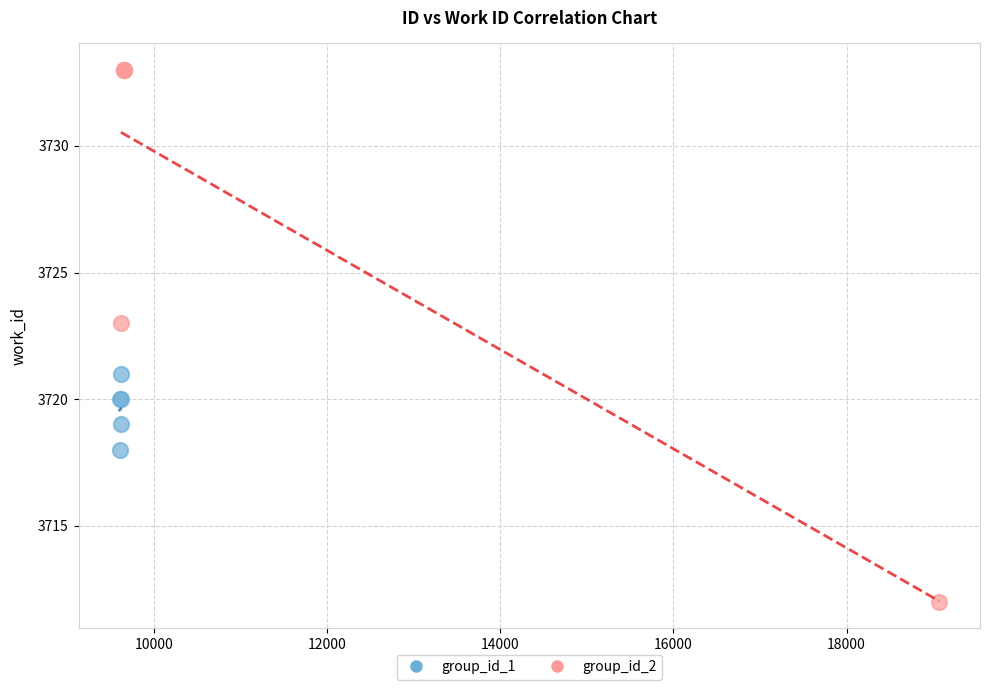

Which series contains the highest Y value?

group_id_2